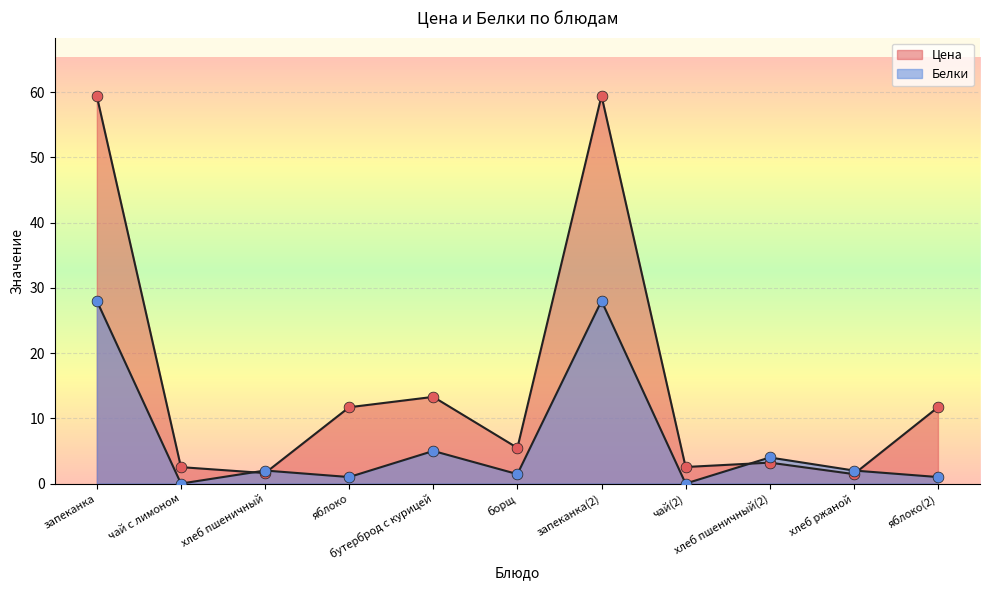

At how many categories does at least one series exceed 16?

2